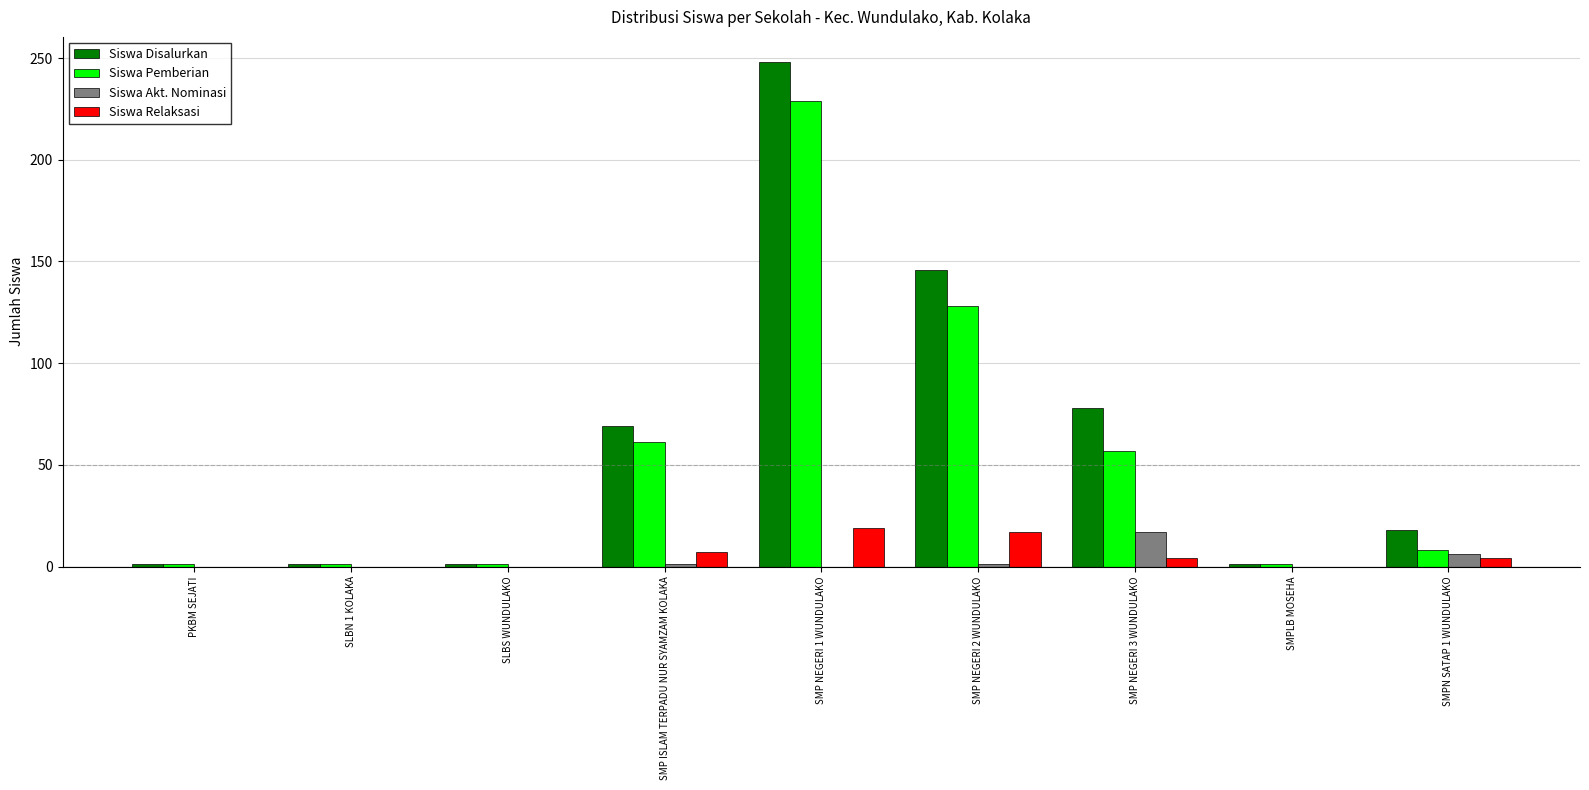

What is the sum of all Siswa Pemberian values?

487